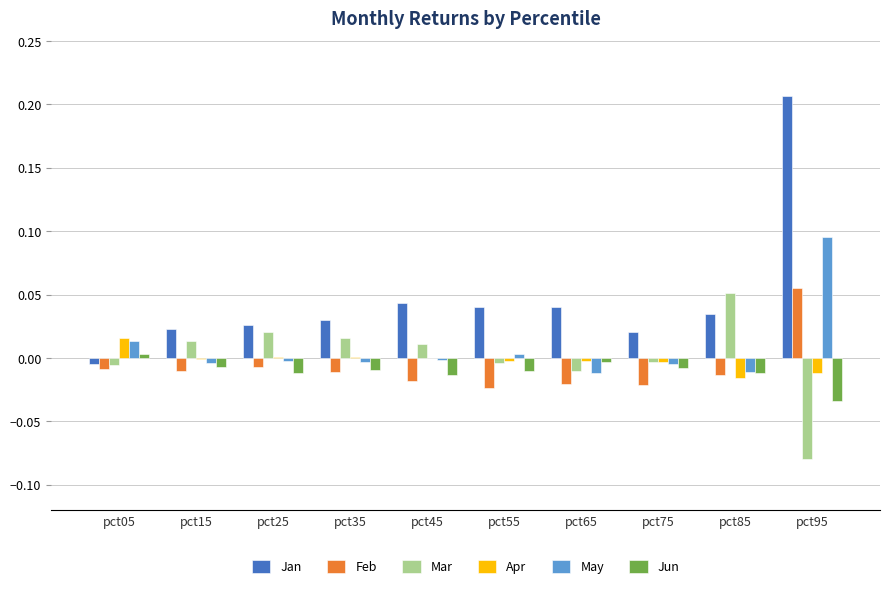

What is the sum of all Jan values?

0.5